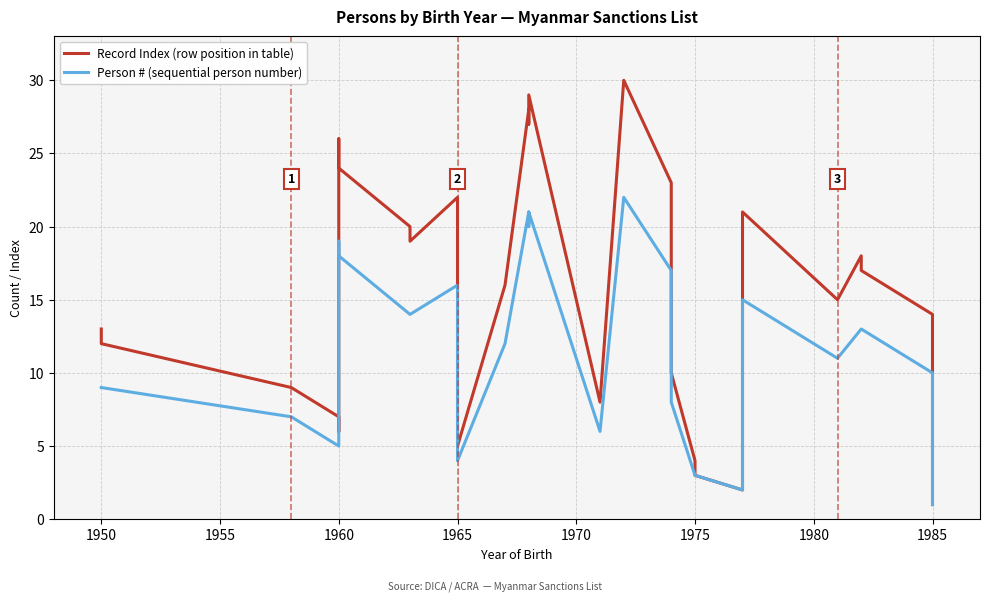

True or false: Record Index (row position in table) has more than 1 interior local peaks.

True